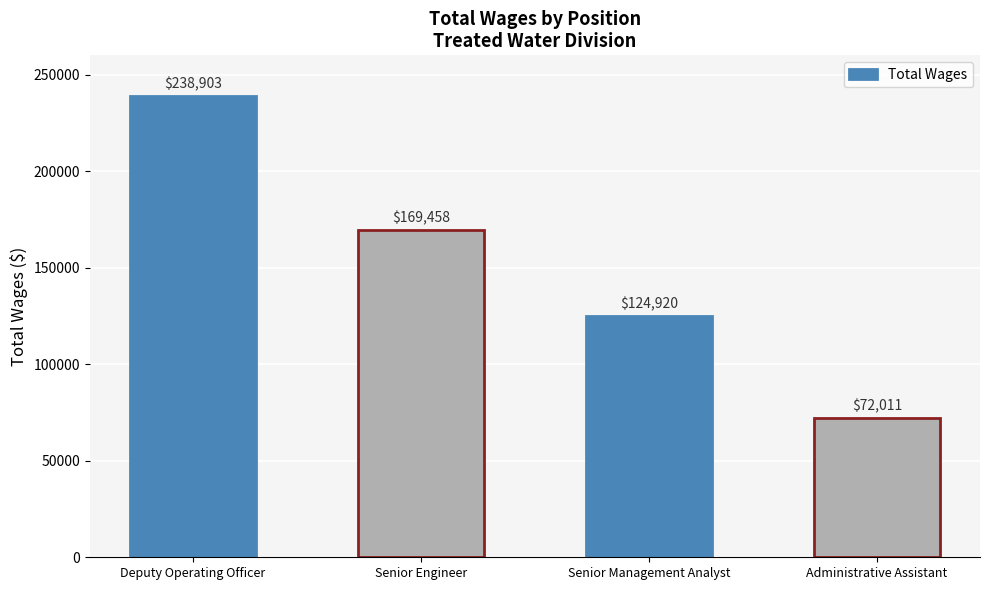

What is the change in value from Senior Engineer to Senior Management Analyst?

-44538